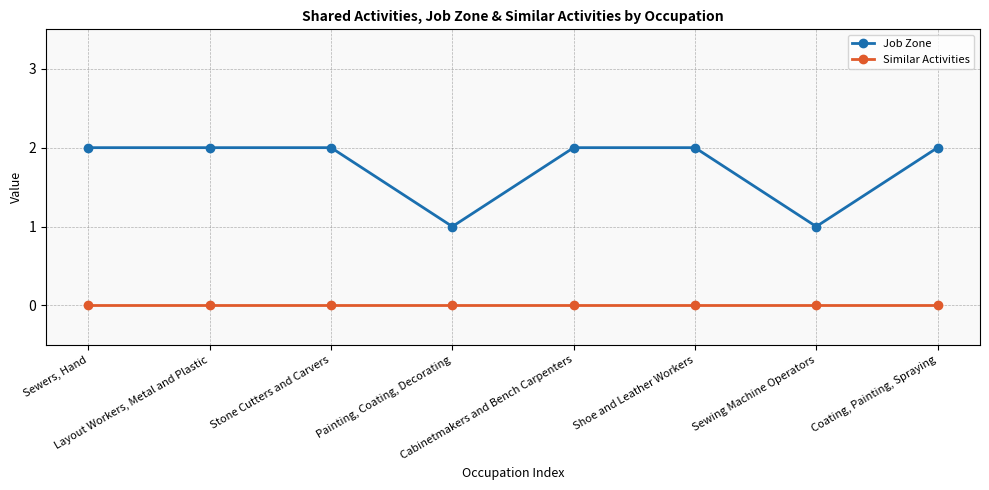

Count the Job Zone values in the range 2 to 3.

6